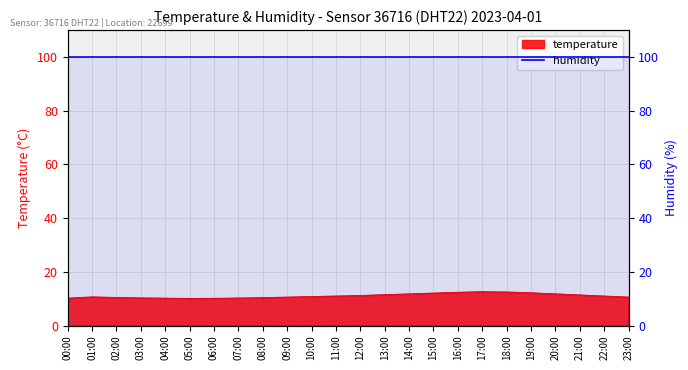

List the labels in order of value, largest first.

17:00, 18:00, 16:00, 19:00, 15:00, 14:00, 20:00, 13:00, 21:00, 12:00, 11:00, 22:00, 10:00, 01:00, 09:00, 23:00, 02:00, 08:00, 03:00, 07:00, 00:00, 04:00, 06:00, 05:00